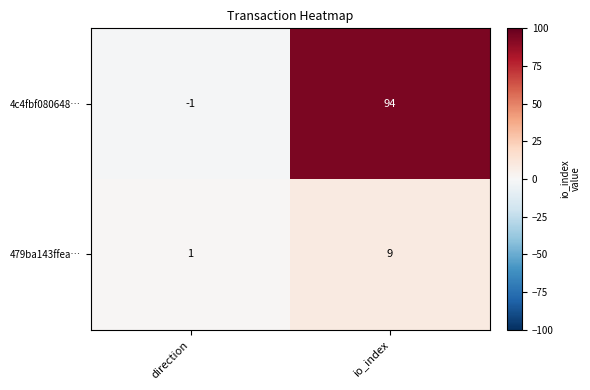

At which label is 479ba143ffea… closest to 5?

direction